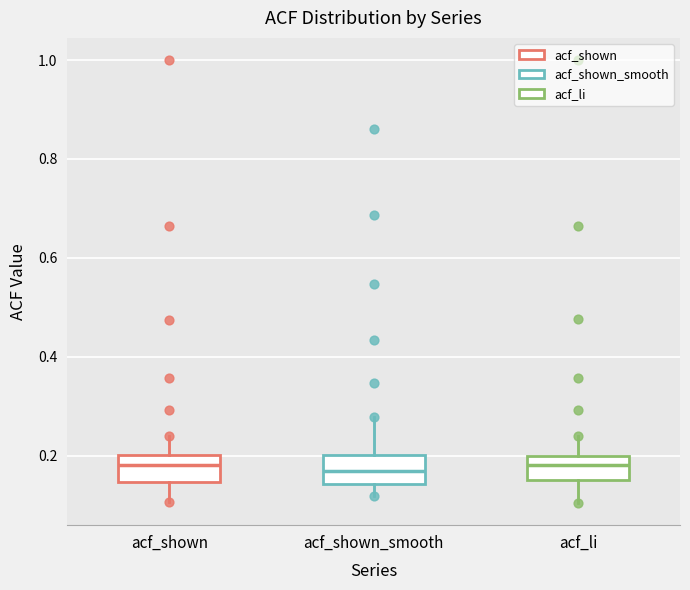

Where does the median line of the box for acf_shown_smooth sit on the y-axis? The values are not printed on the chart, so give them approximately, as read against the axis.

0.16